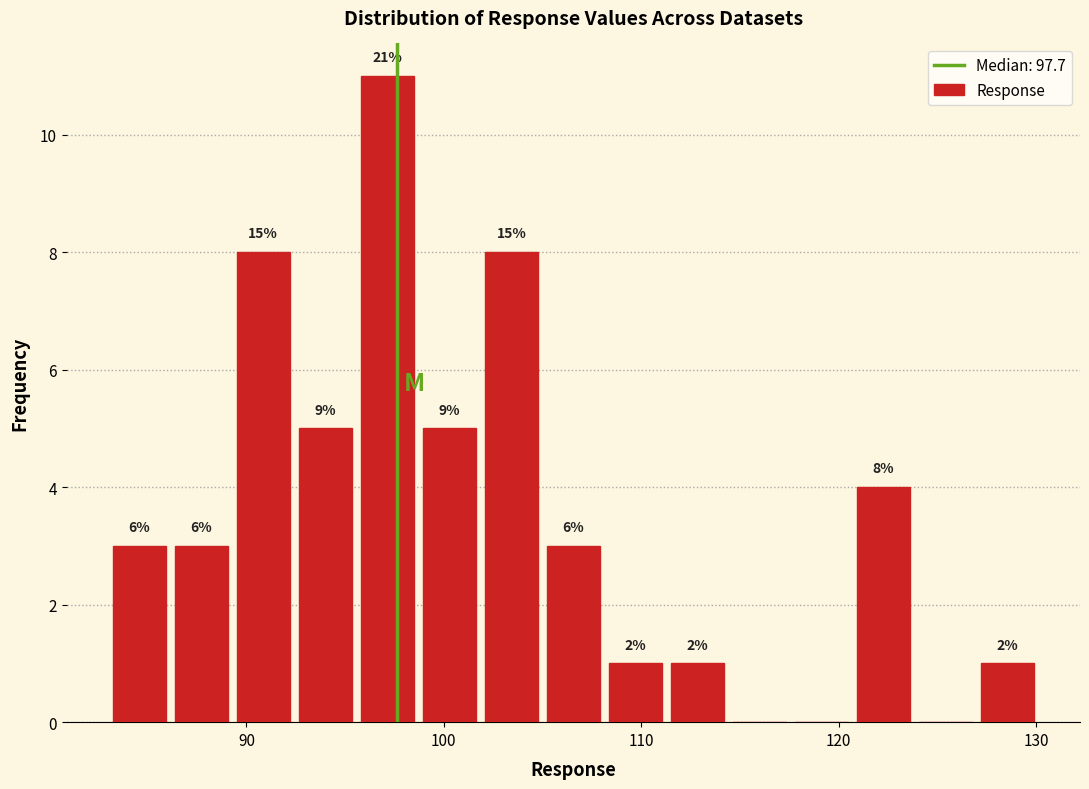

Around what value on the x-axis is the tallest bar? Give the approximate position of its centre, as read against the axis.

97